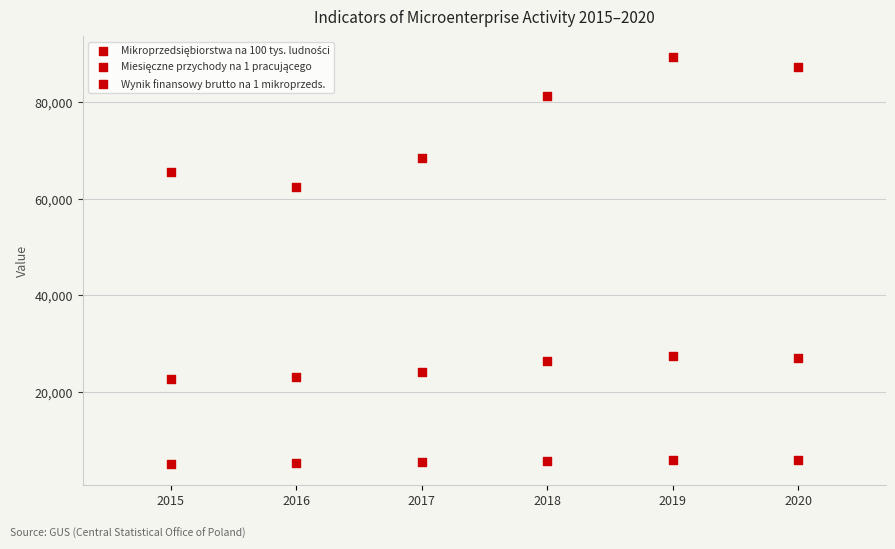

Count the number of points in this scatter plot.

18